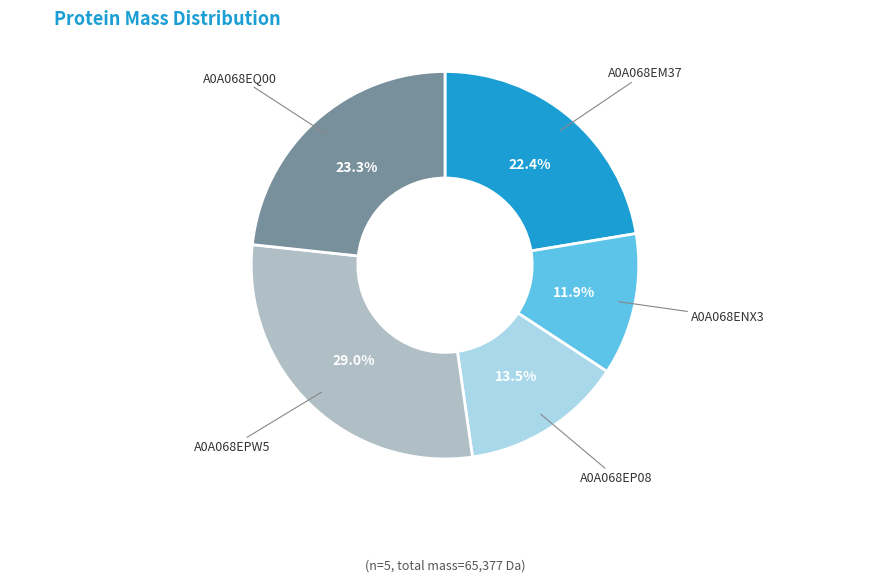

Does any single category account for the majority?

No